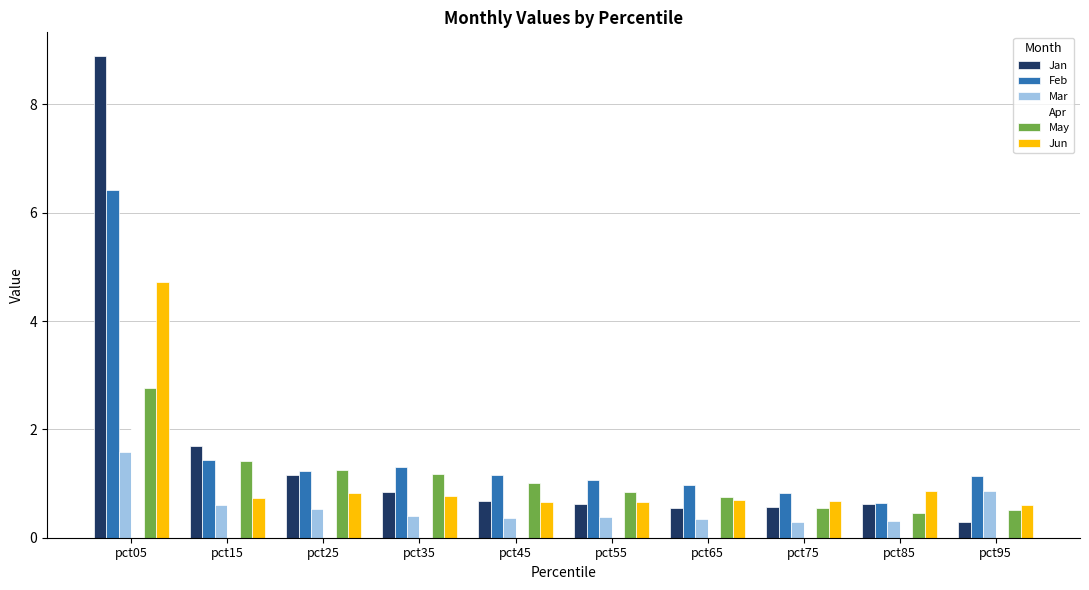

The value of Feb at pct85 is 0.6. True or false?

True